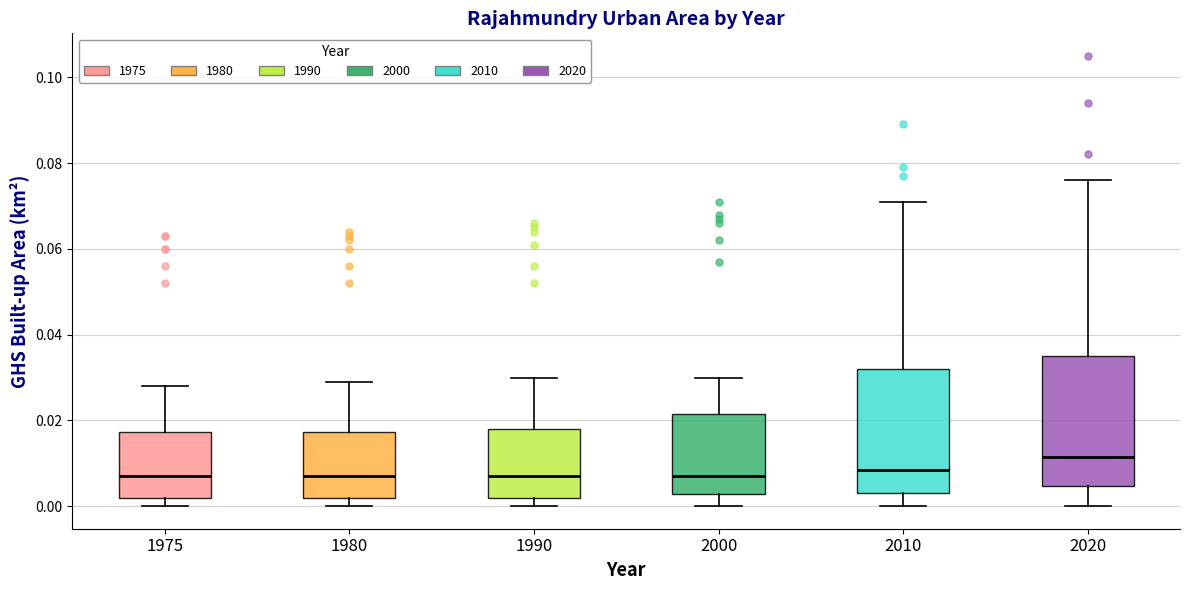

Where is the lower edge of the box at x = 1990 on the y-axis? The values are not printed on the chart, so give them approximately, as read against the axis.

0.002